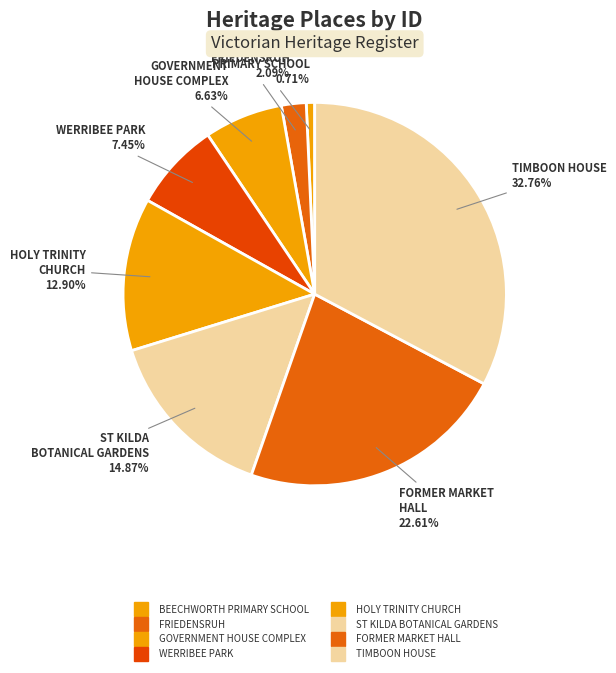

Count the number of slices in the pie.

8